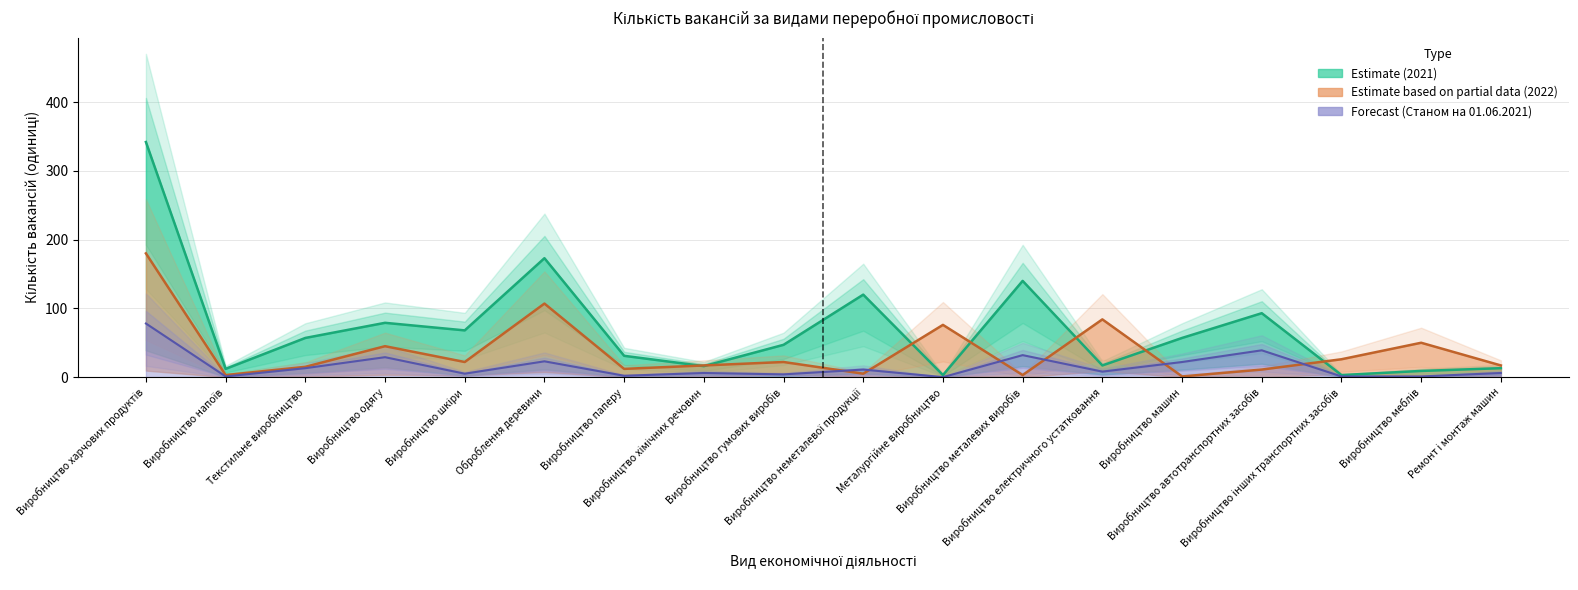

Is this an area chart (filled region under the line)?

No